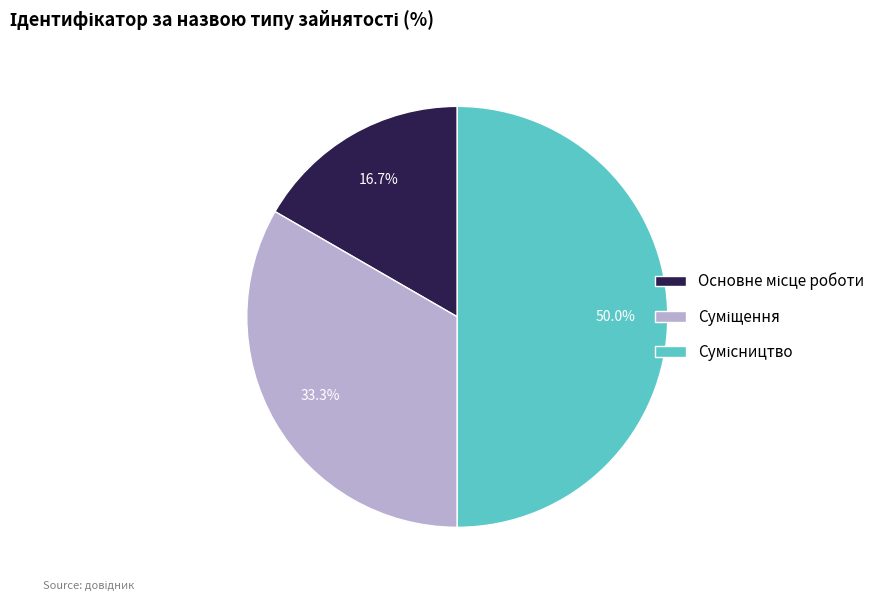

What is the total percentage of Основне місце роботи and Суміщення?

50.0%